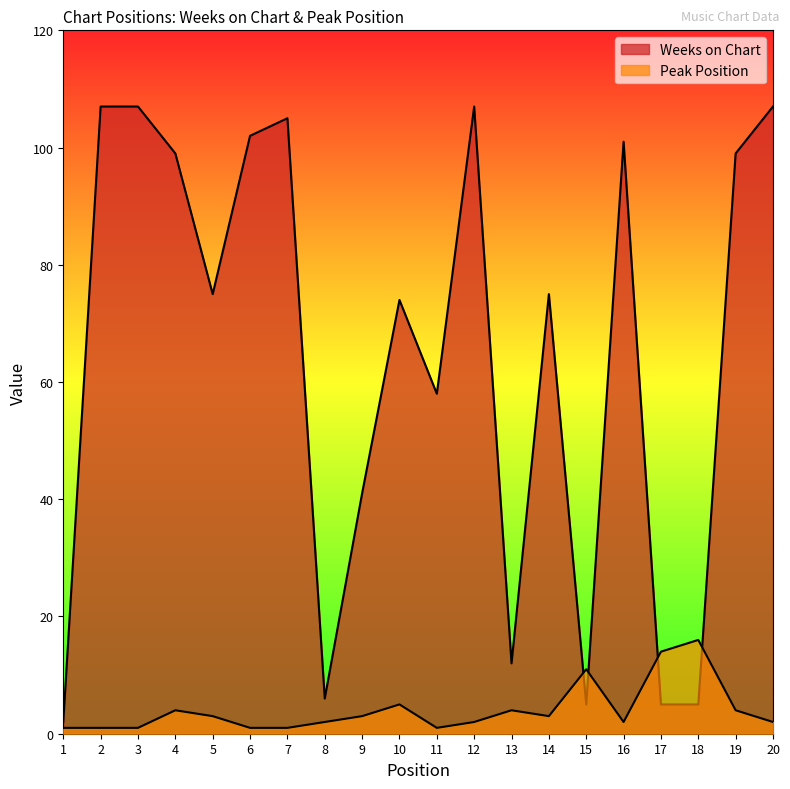

Which series changed the most between 13 and 15?

Weeks on Chart